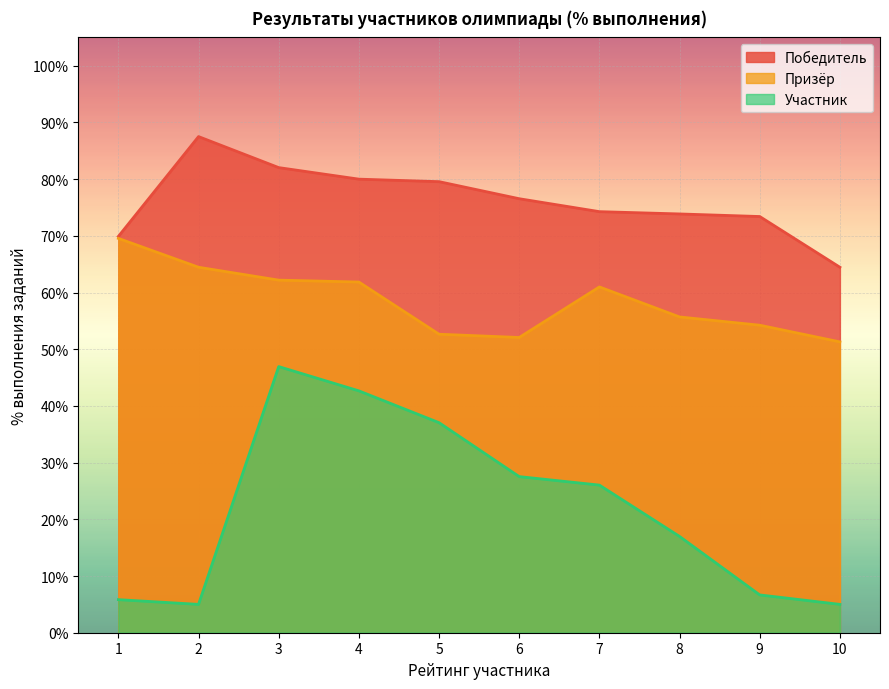

Rank the series by their average value, from lowest to highest.

Участник, Призёр, Победитель